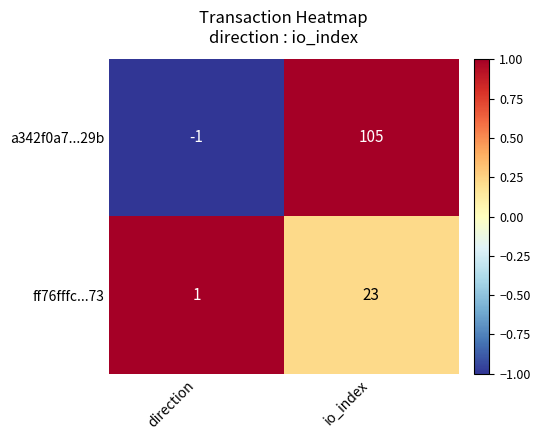

At which label is ff76fffc...73 closest to 12?

direction